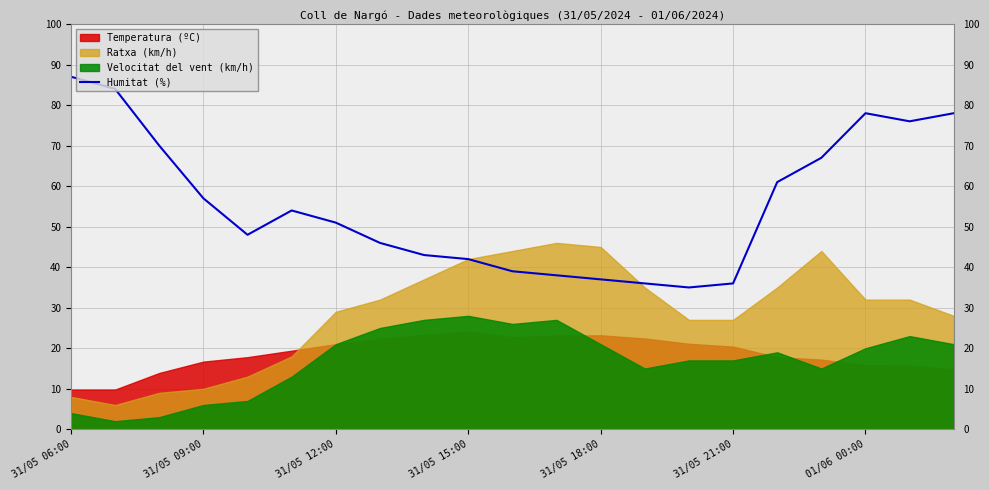

What is the highest value of the Humitat (%) series?

87